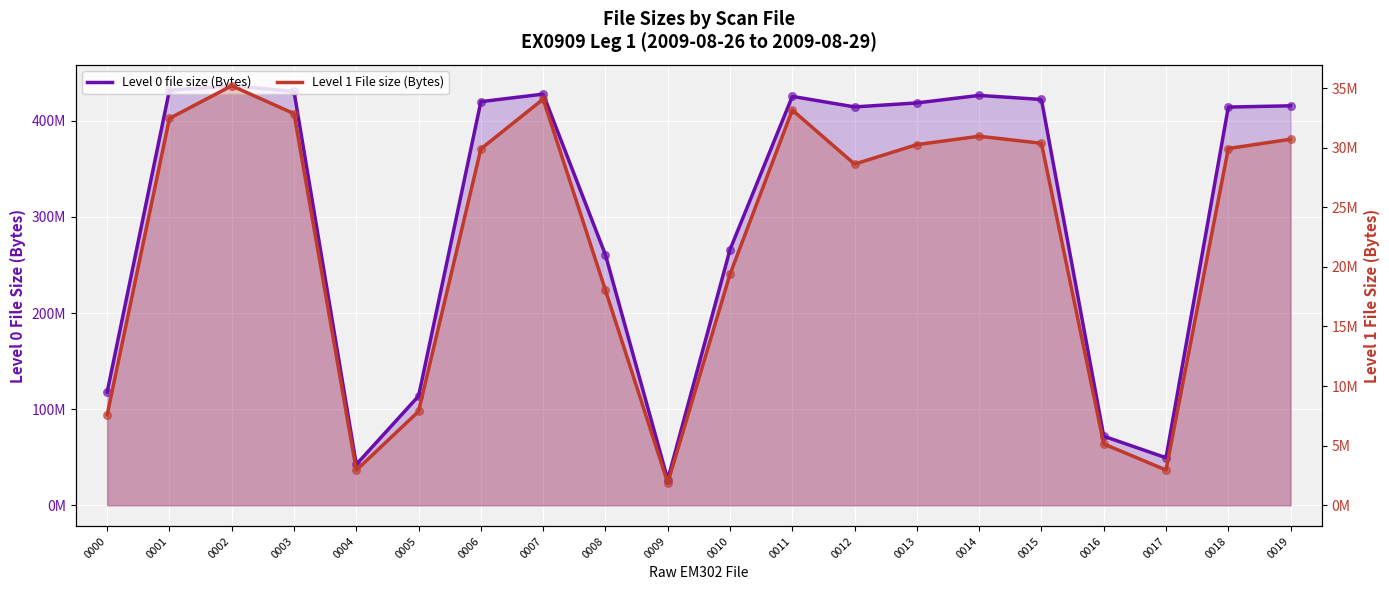

Which series reaches the minimum Y coordinate?

Level 1 File size (Bytes)